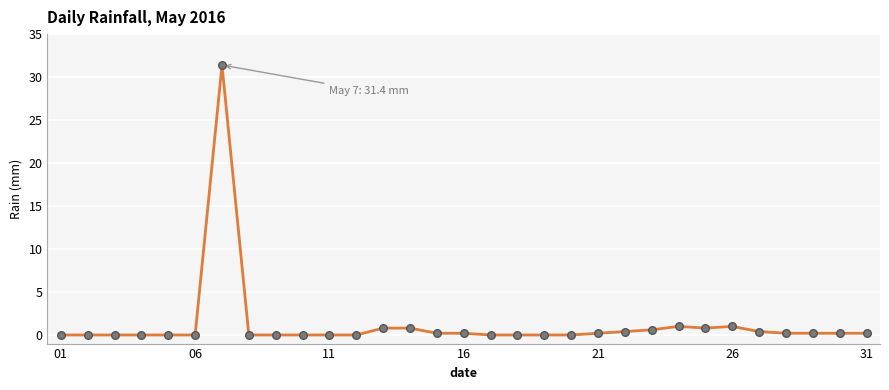

What is the difference between the maximum and minimum values?

31.4